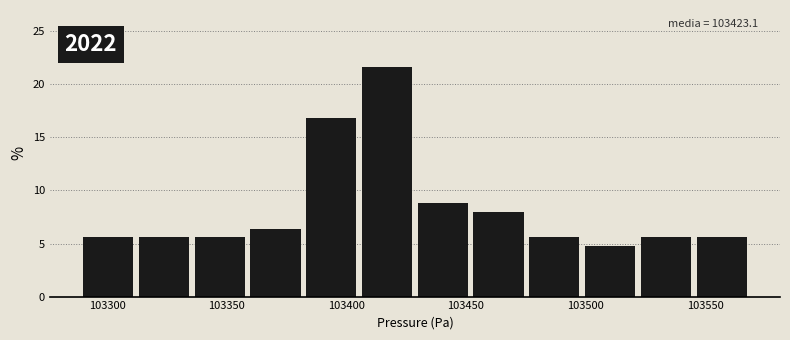

Over which range of the x-axis is the bar tallest?

103405 to 103430